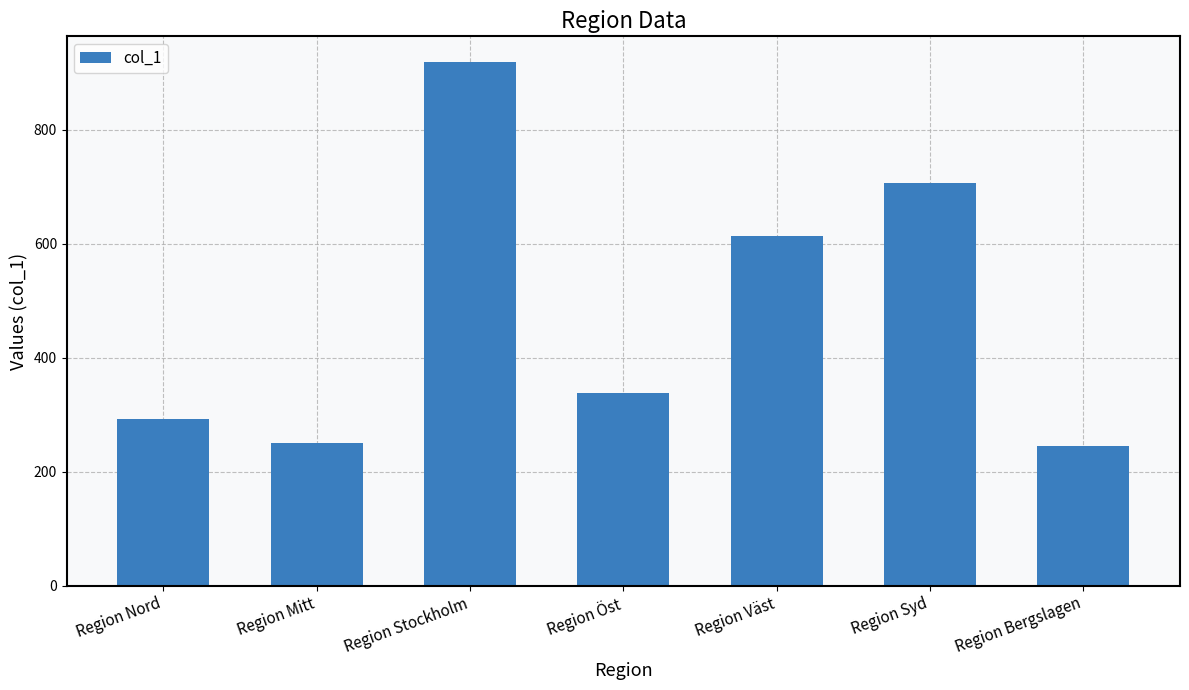

What is the change in value from Region Öst to Region Bergslagen?

-93